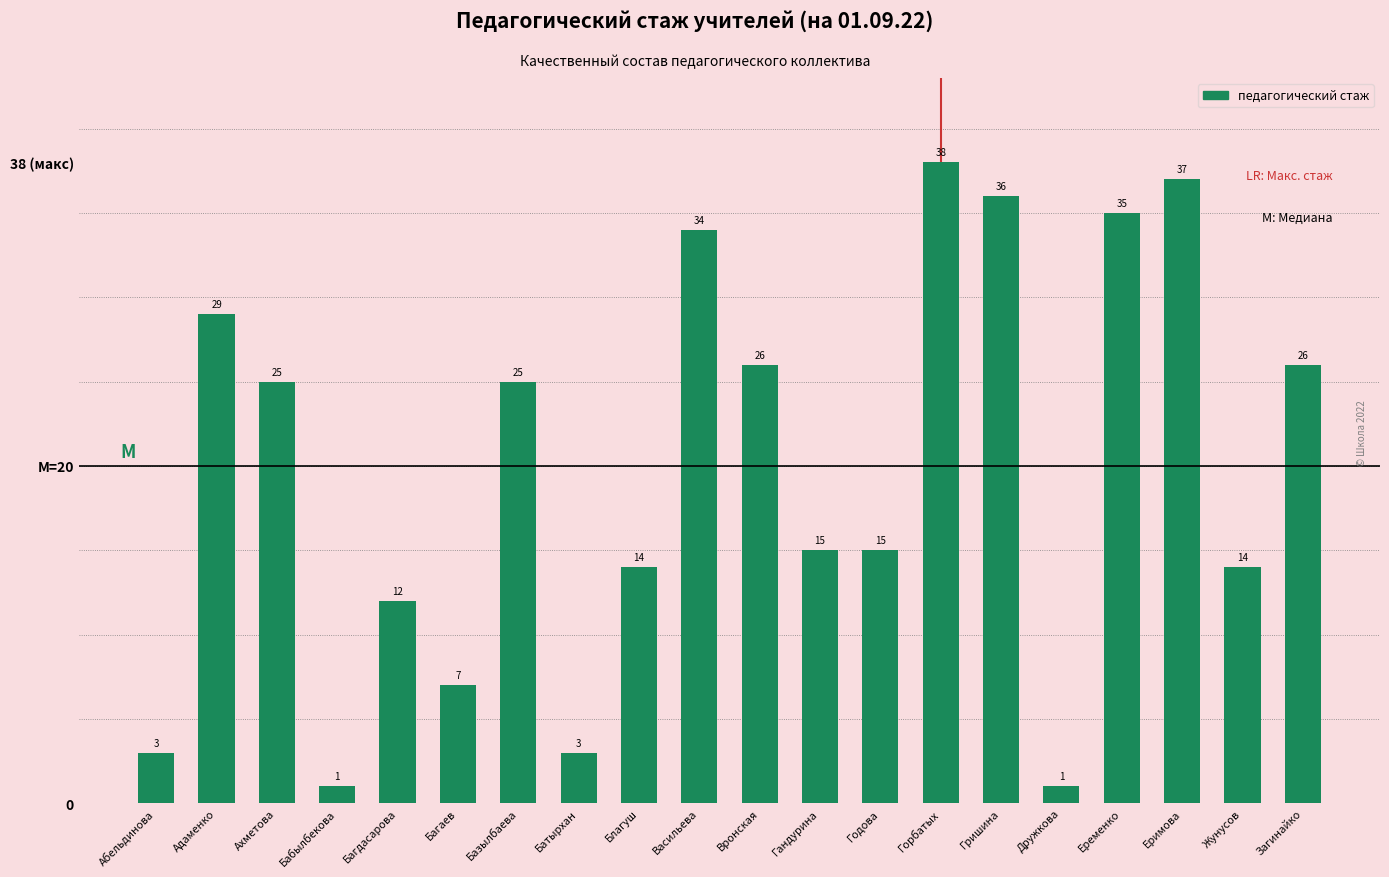

Does the chart contain any negative values?

No